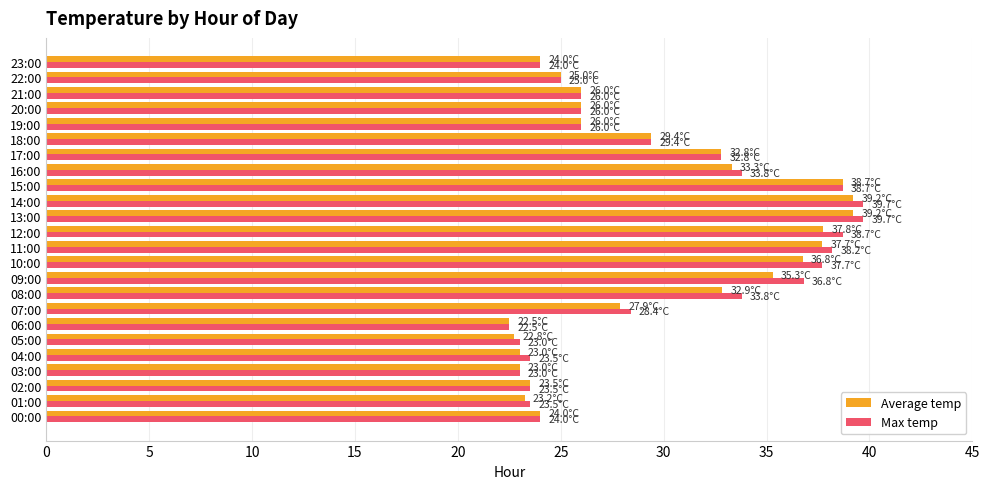

What is the total value across all series at 07:00?

56.3